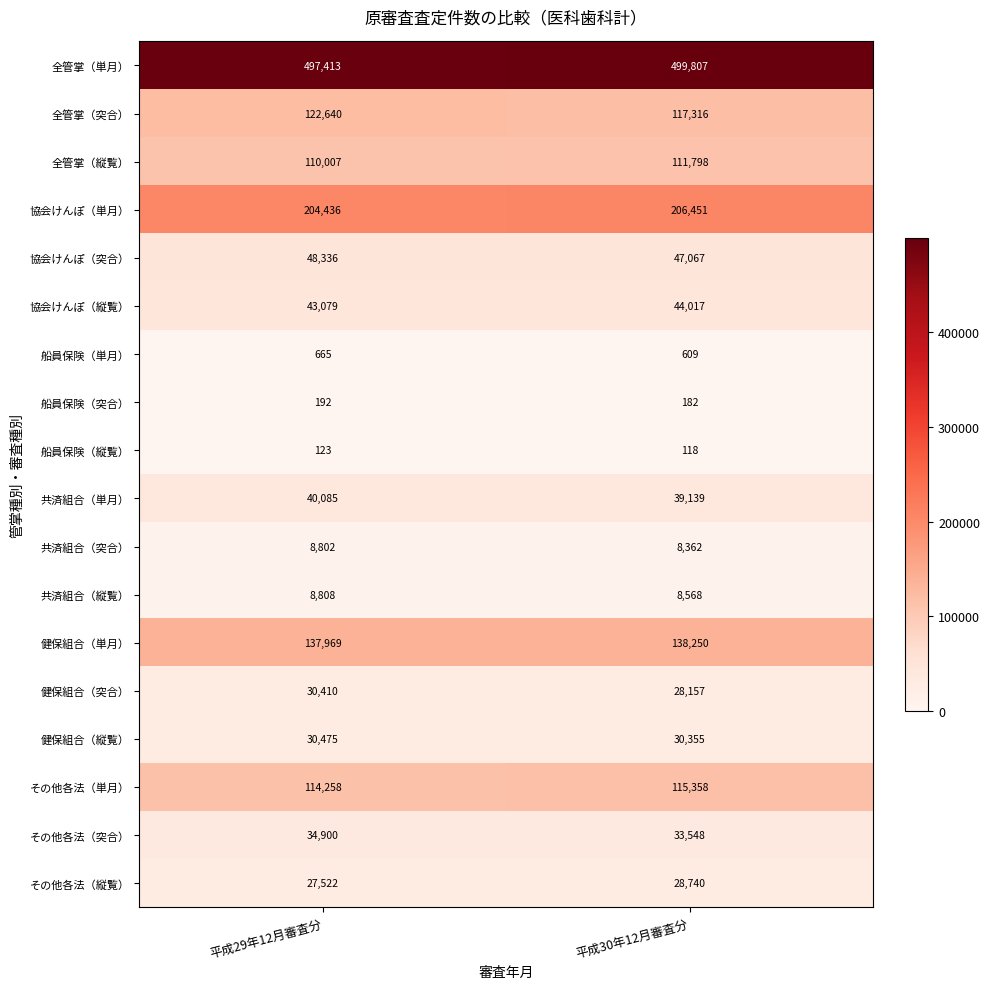

What value does the 健保組合（突合） series have at 平成30年12月審査分, to the nearest 10?

28160